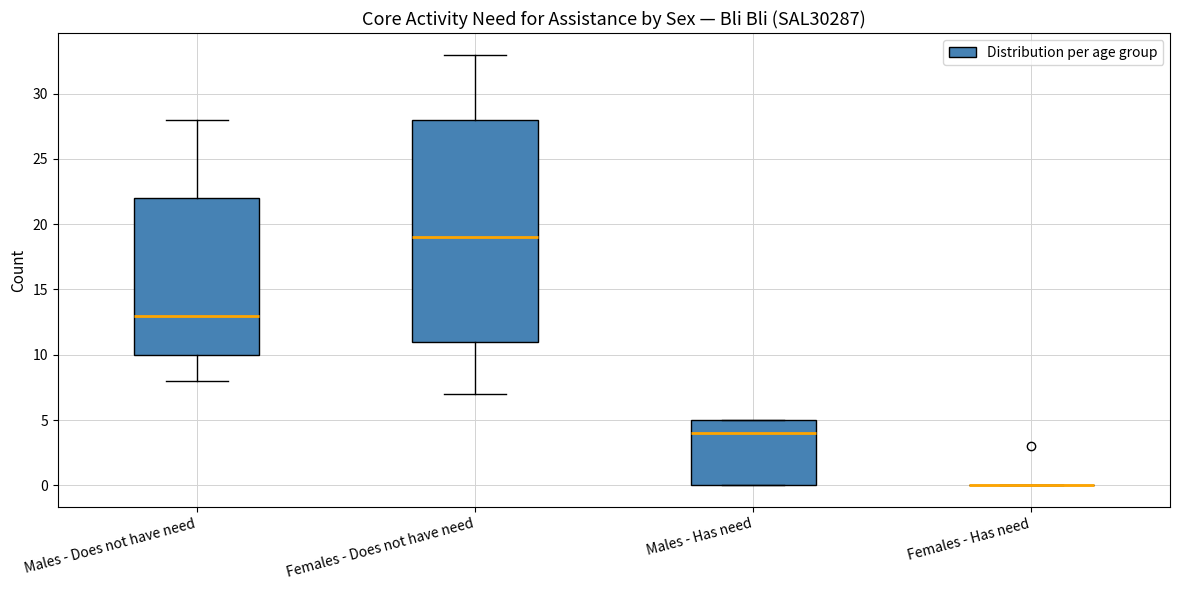

Which box is the tallest, from its lower edge to its upper edge?

Females - Does not have need